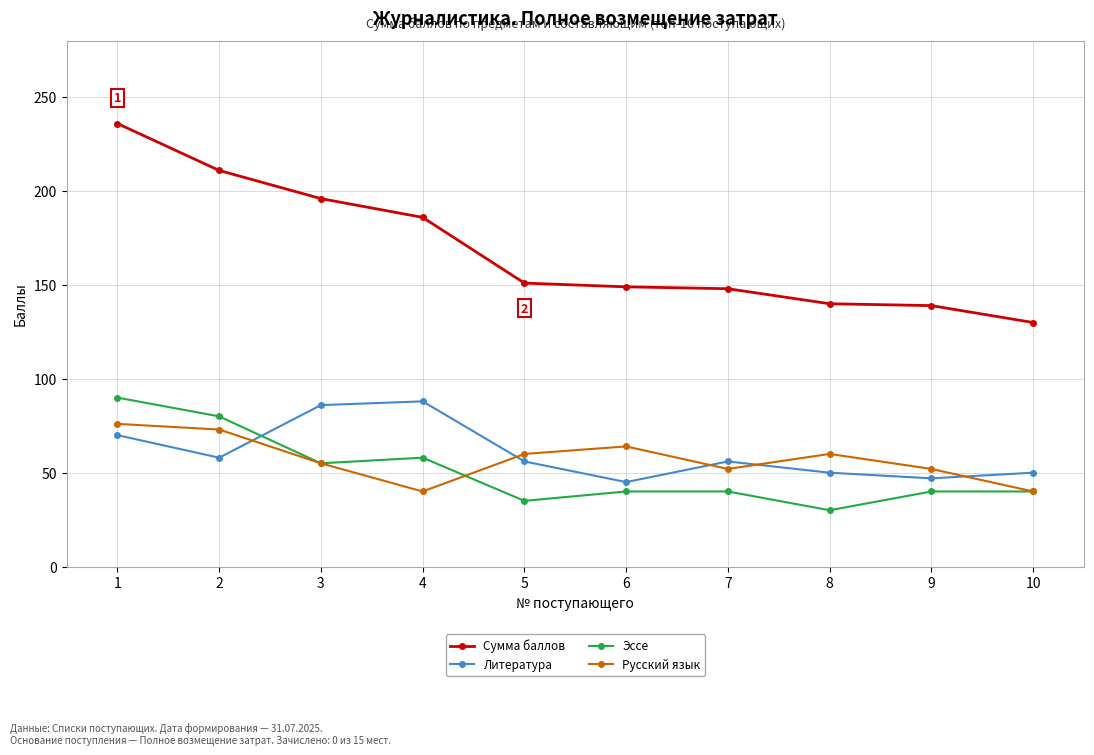

How many lines are shown in the chart?

4